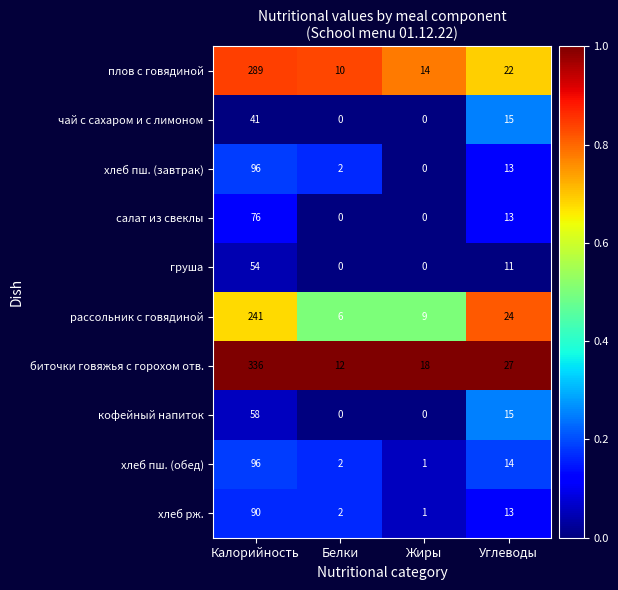

The value of хлеб пш. (завтрак) at Калорийность is 57. True or false?

False